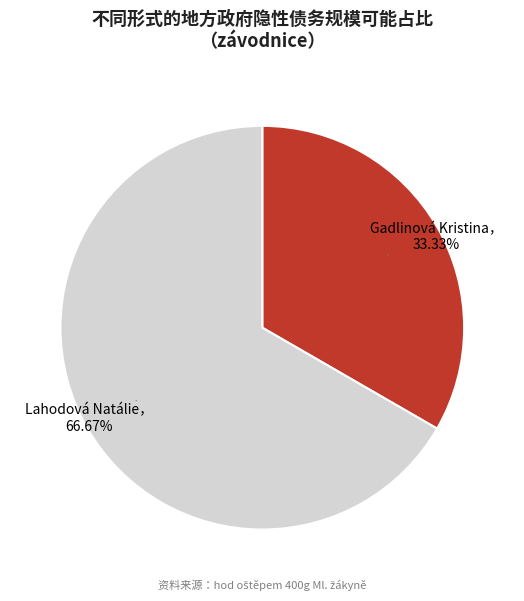

Is there any slice that represents more than half of the pie?

Yes